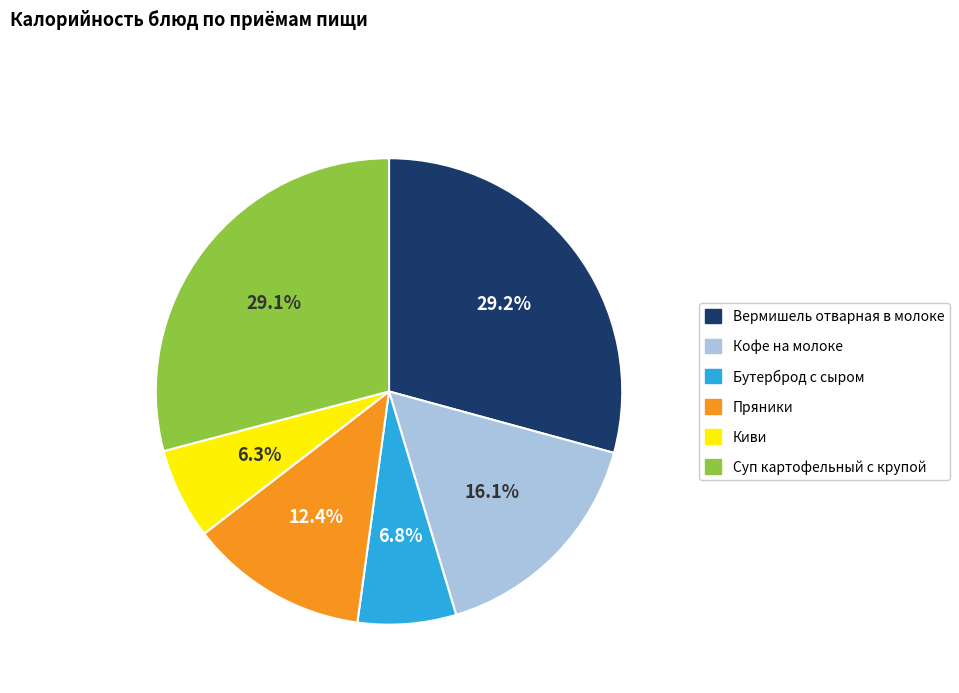

To the nearest percent, what is the difference between the largest and smallest slice percentages?

23%